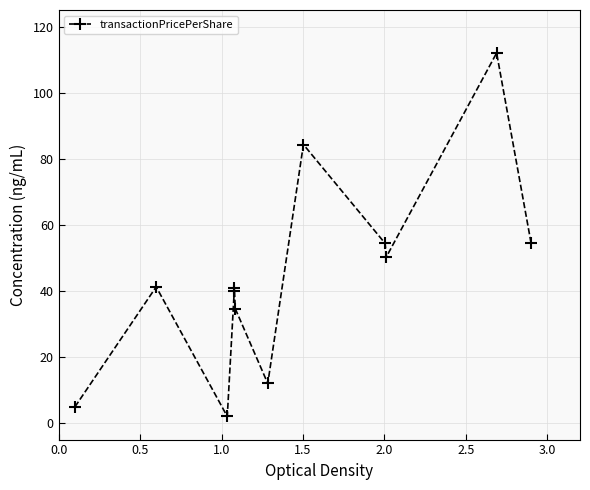

True or false: the data has more than 2 interior local peaks.

True